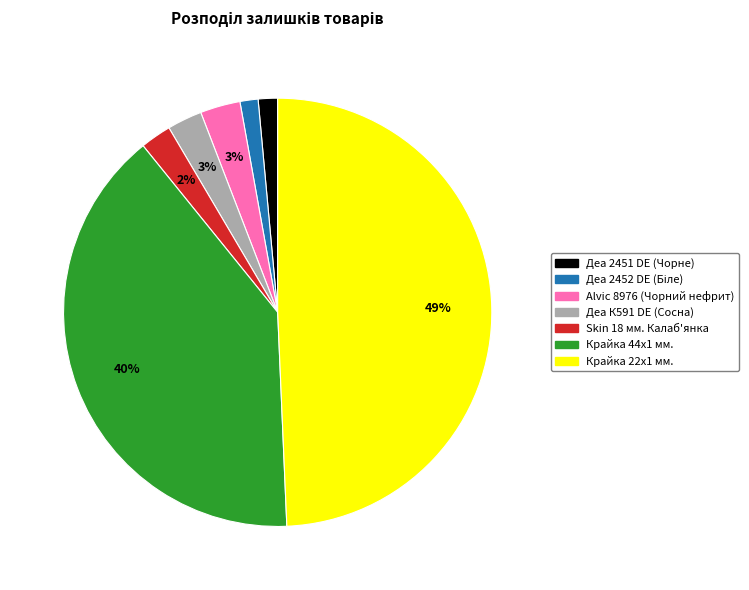

What is the largest slice in the pie chart?

Крайка 22x1 мм.